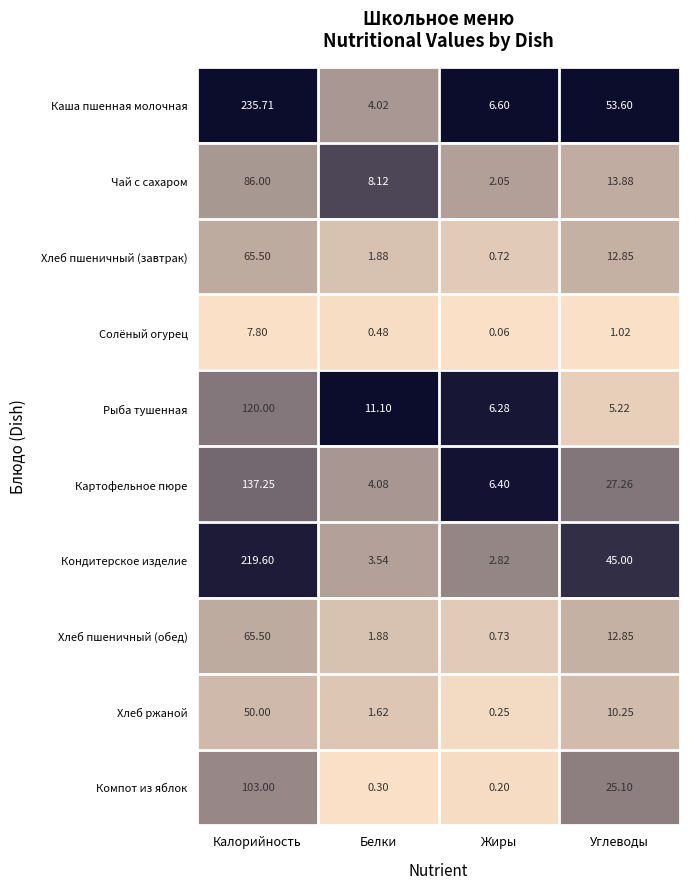

Rank the categories by Кондитерское изделие value from lowest to highest.

Жиры, Белки, Углеводы, Калорийность